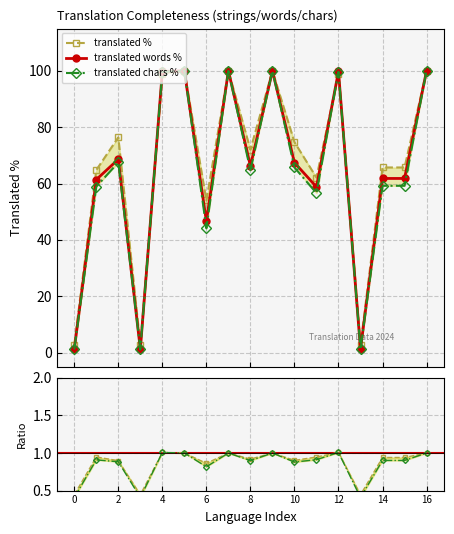

True or false: translated words % has more than 1 interior local peaks.

True